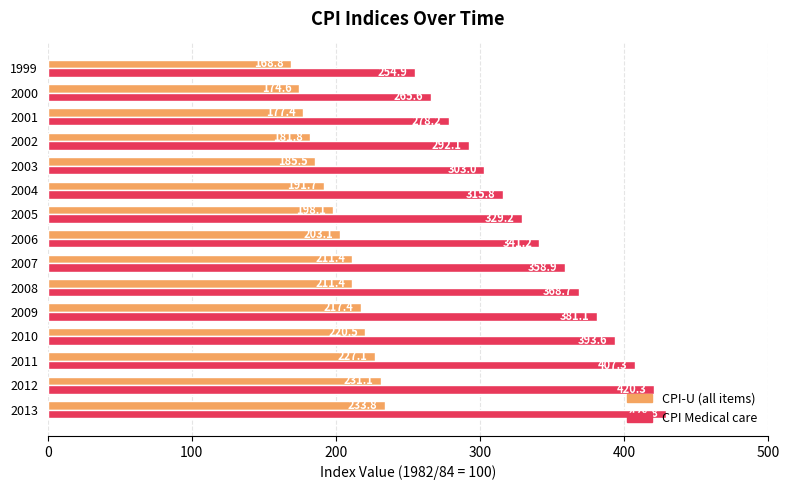

What is the total value across all series at 2000?

440.2